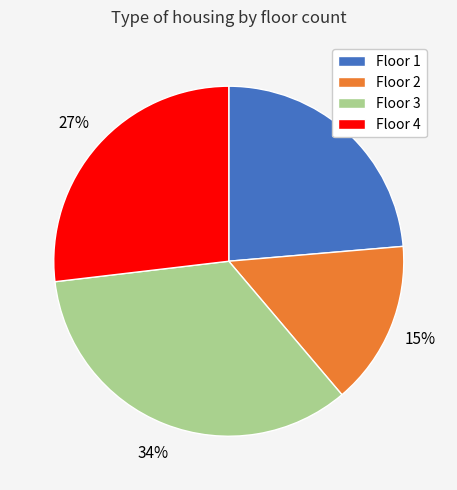

To the nearest percent, what portion does Floor 3 represent?

34%